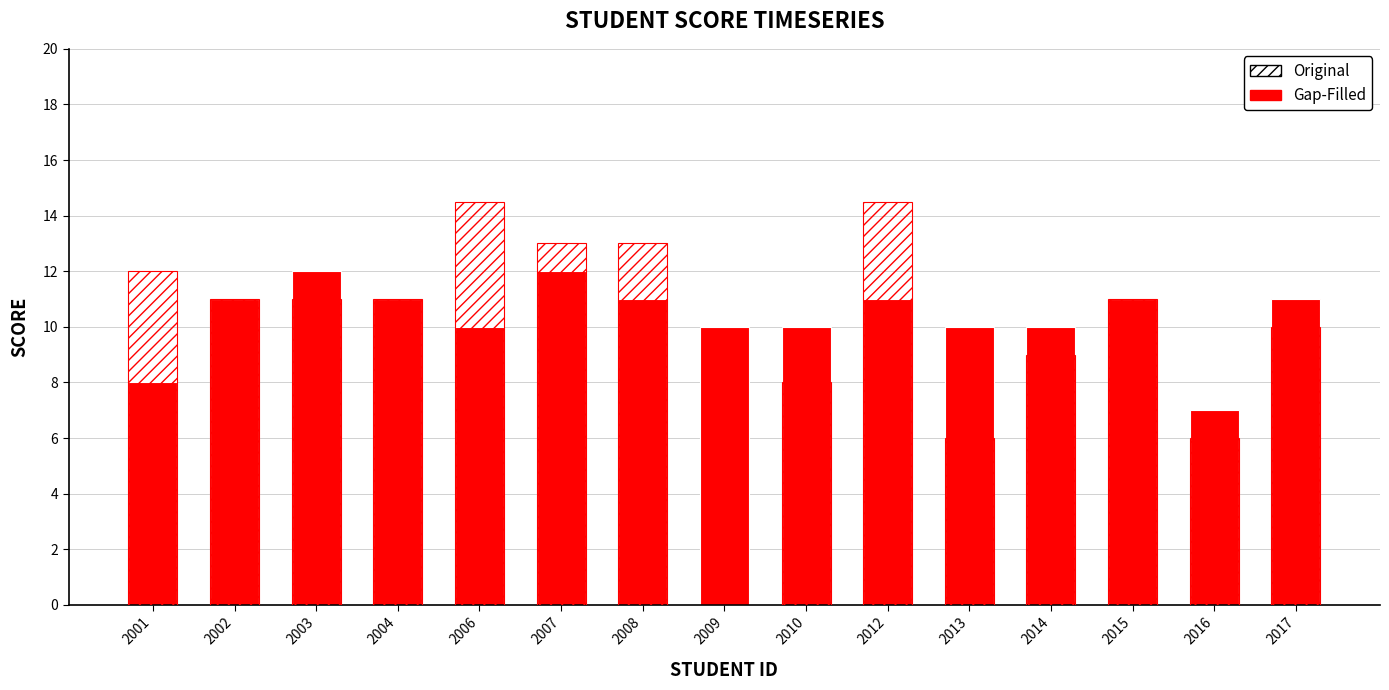

How many groups of bars are there?

15